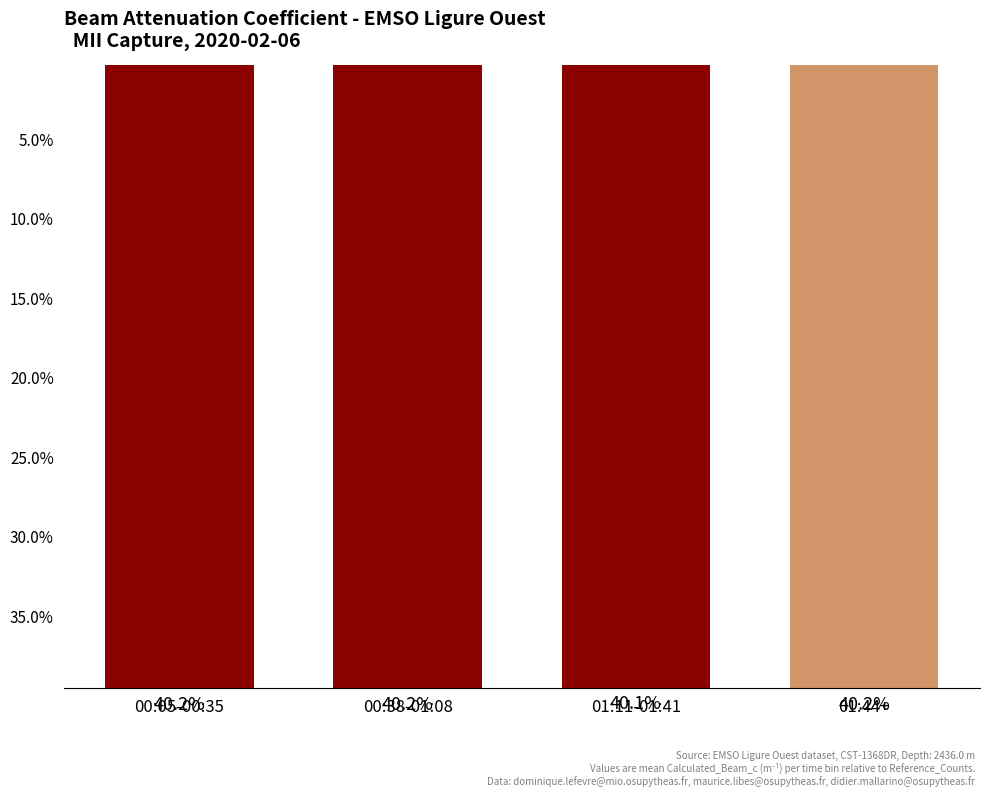

Between 00:05-00:35 and 00:38-01:08, which is larger?

00:05-00:35